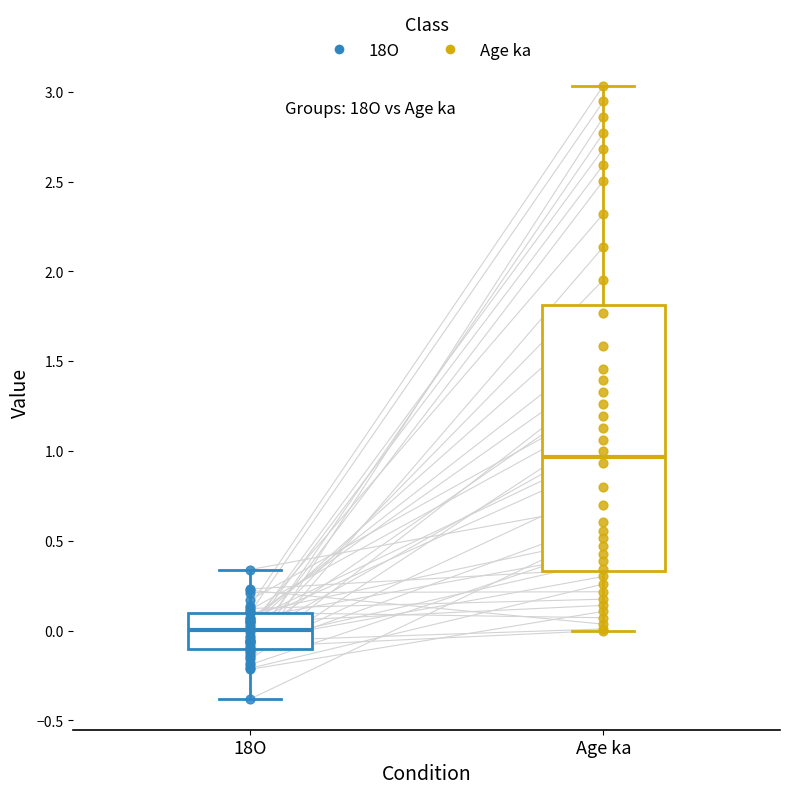

Reading left to right, transcribe this box plot: for each box, give where its median line is, the range the box spans, and where its two whiskers end, as read against the y-axis. The values are not printed on the chart, so give them approximately, as read against the axis.

18O: median 0.00, box -0.10 to 0.10, whiskers -0.40 to 0.35
Age ka: median 0.95, box 0.35 to 1.80, whiskers 0.00 to 3.05